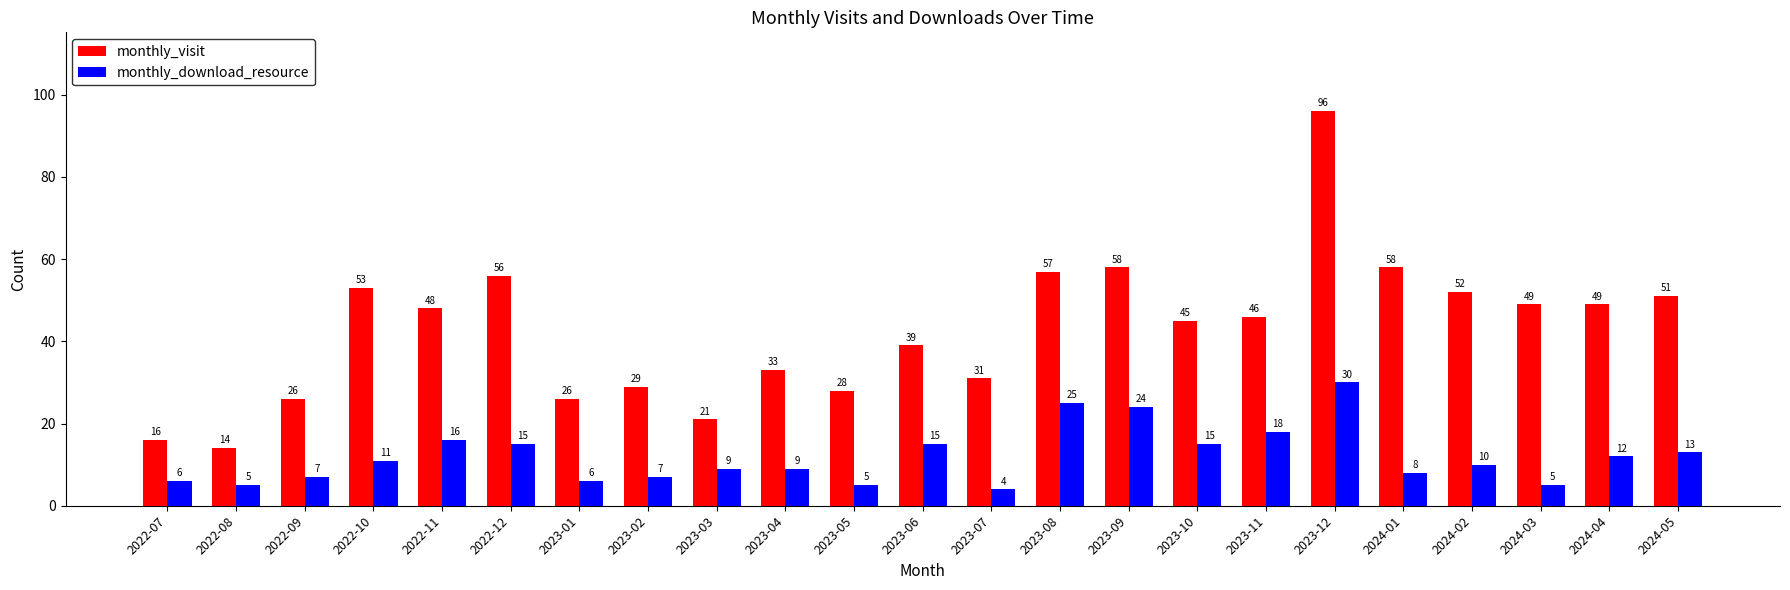

What is the difference between the maximum and minimum values in the monthly_visit series?

82